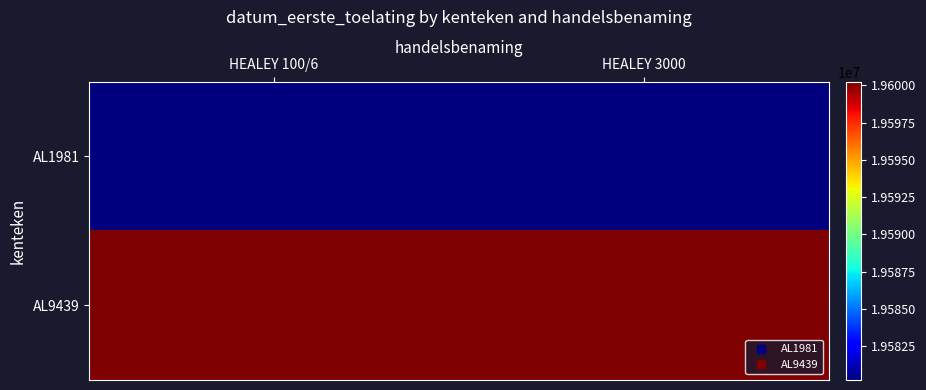

Reading left to right, transcribe all the data shown in this chart.

AL1981: HEALEY 100/6=19580228	HEALEY 3000=19580228
AL9439: HEALEY 100/6=19600228	HEALEY 3000=19600228